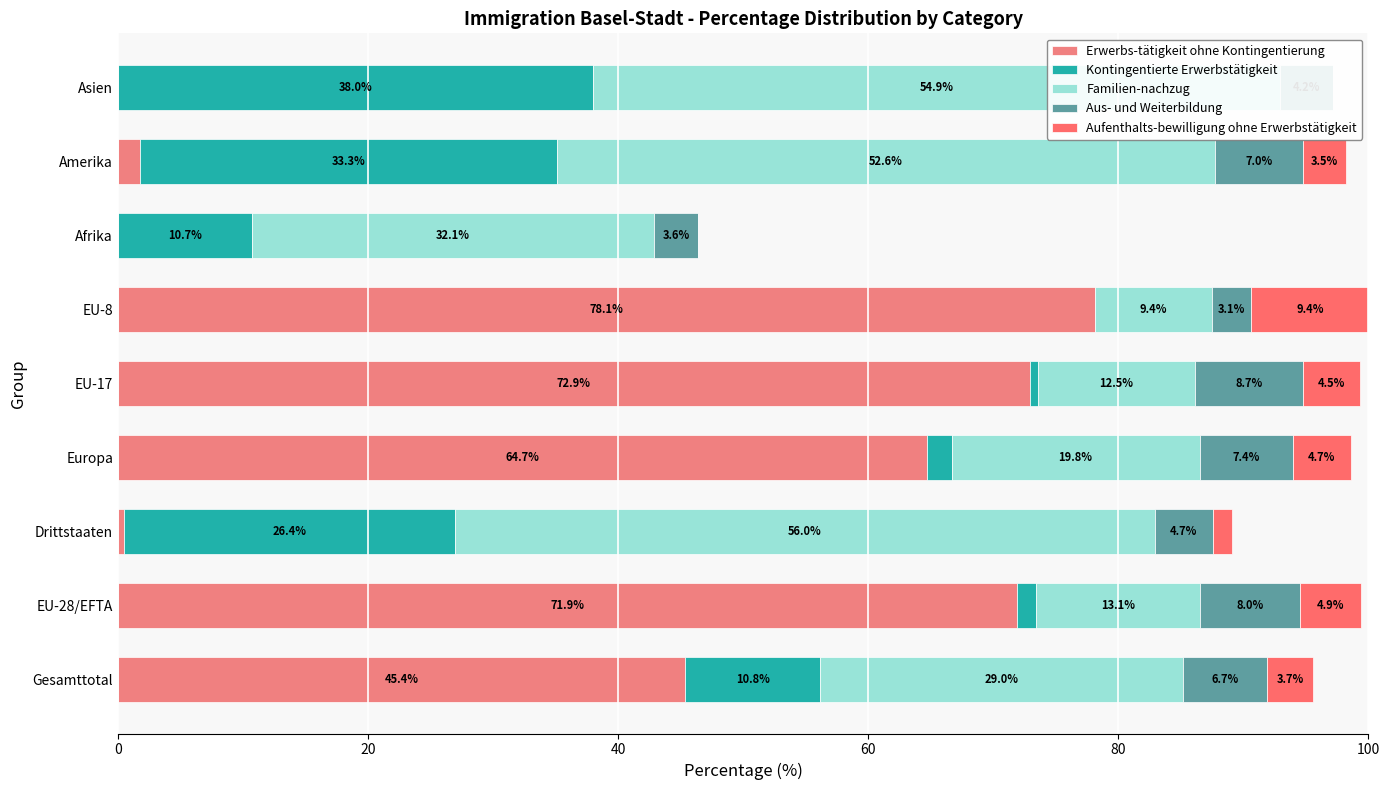

Which series changed the most between Europa and EU-8?

Erwerbs-tätigkeit ohne Kontingentierung